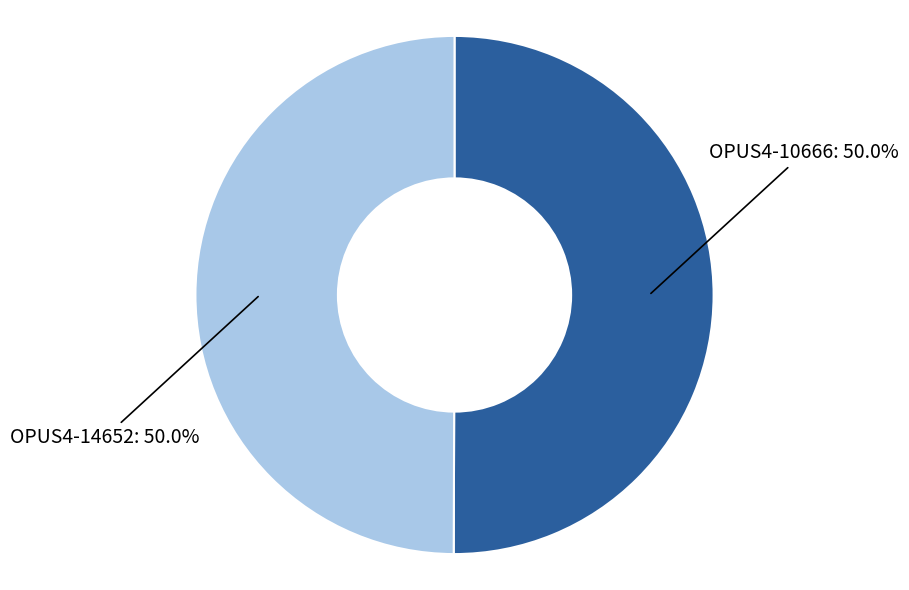

How many segments does this pie chart have?

2